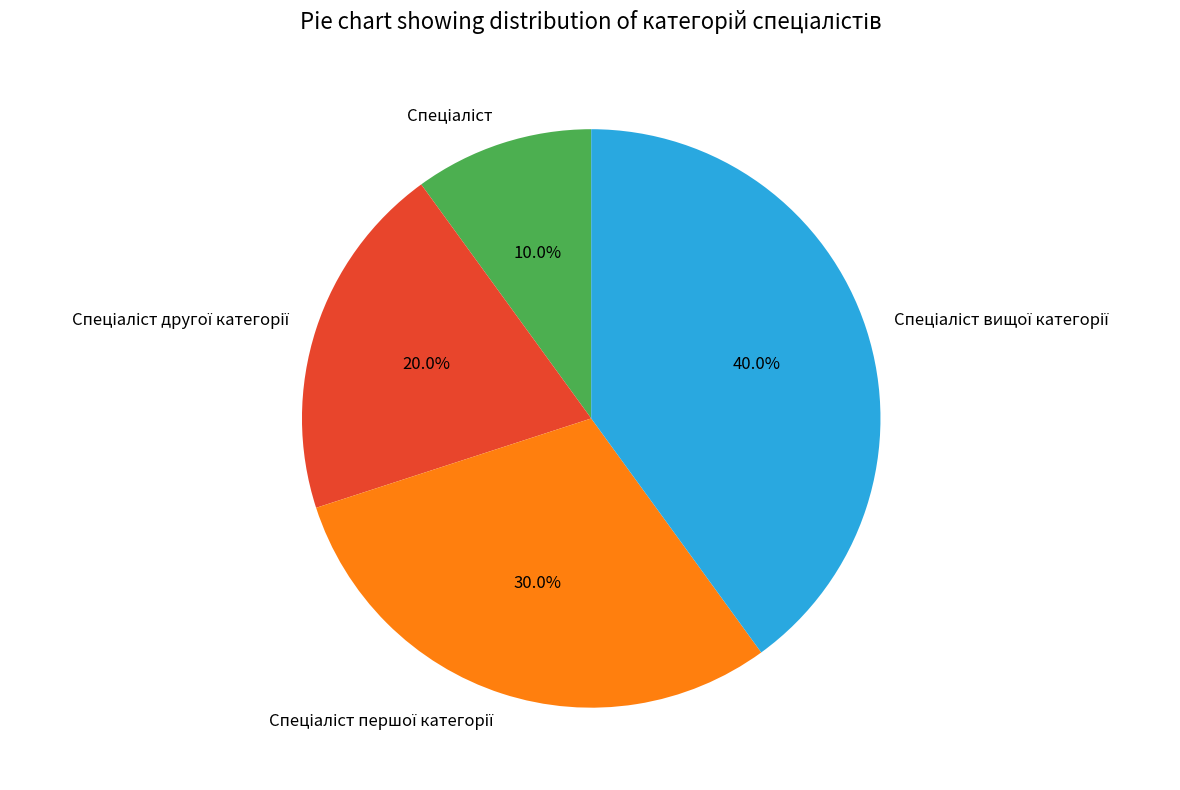

Rank the categories by value from lowest to highest.

Спеціаліст, Спеціаліст другої категорії, Спеціаліст першої категорії, Спеціаліст вищої категорії